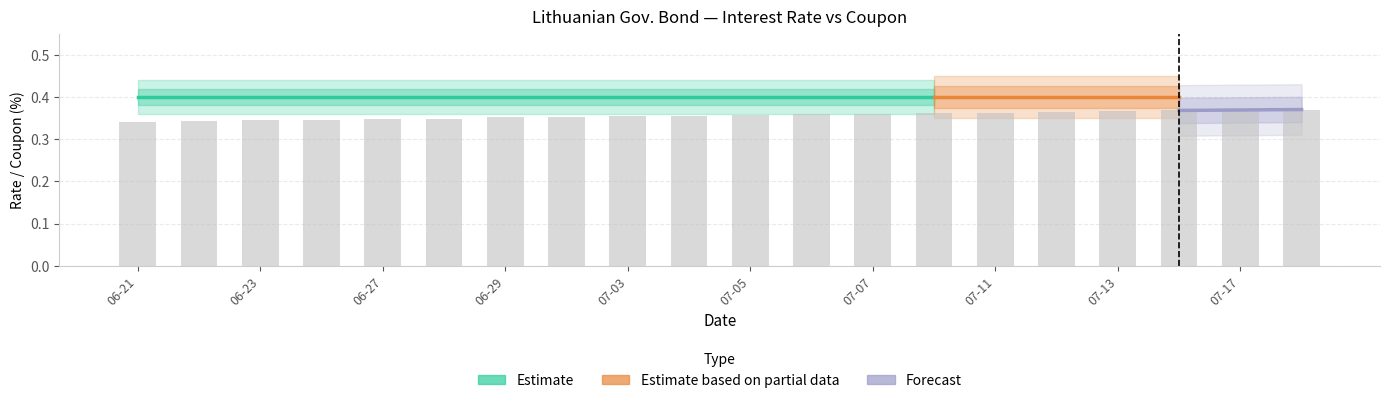

Which has a higher value, 2023-06-30 or 2023-06-29?

2023-06-30